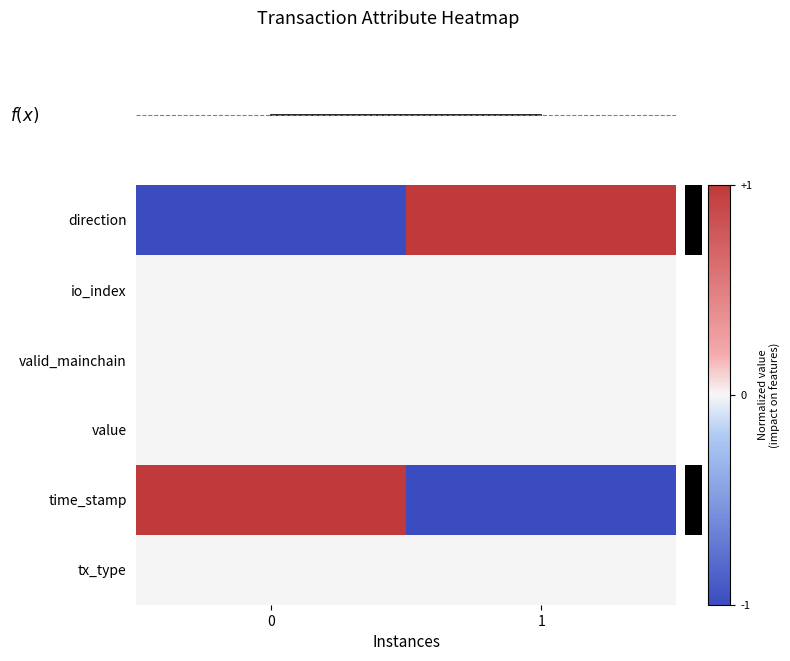

At 0, list the series in order from largest to smallest.

time_stamp, io_index, valid_mainchain, value, tx_type, f(x), direction